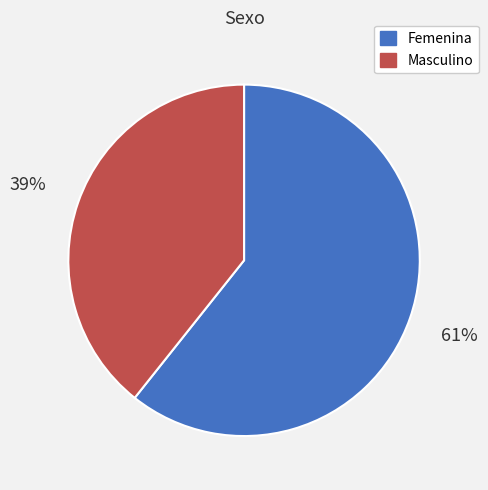

What percentage is the Femenina slice, to the nearest percent?

61%